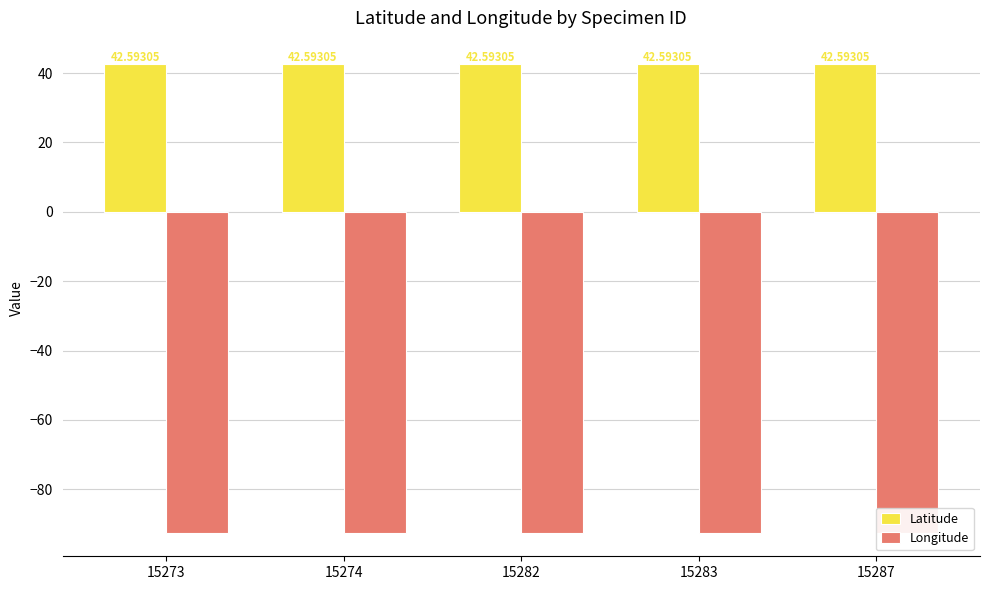

What is the approximate value of Latitude at 15274?

42.6